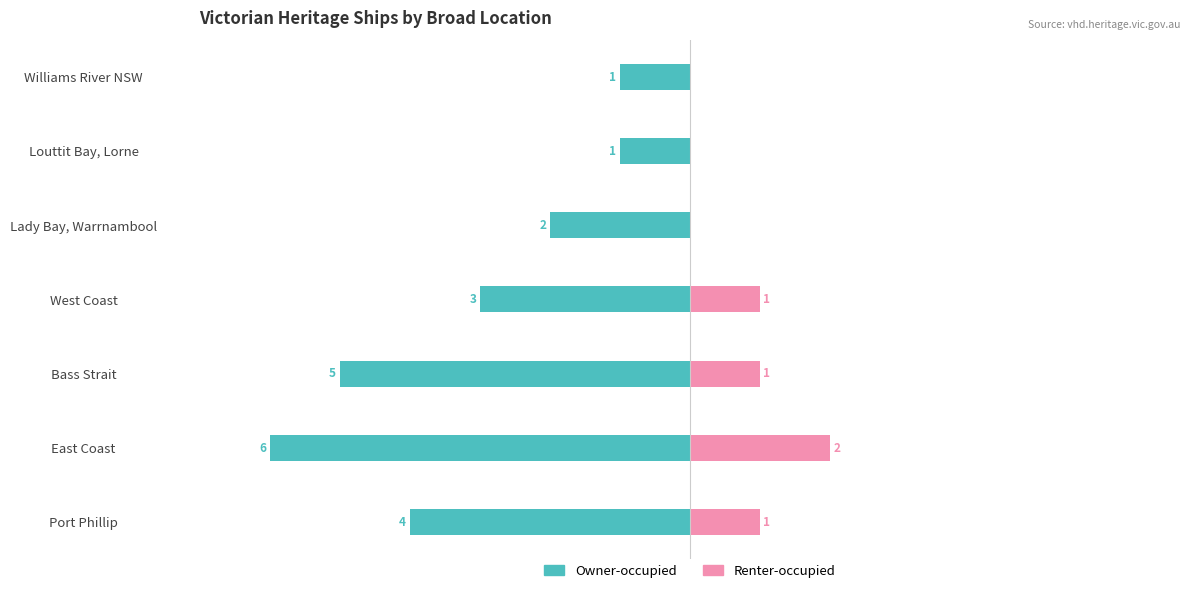

True or false: Owner-occupied has a value of 0 at Louttit Bay, Lorne.

False